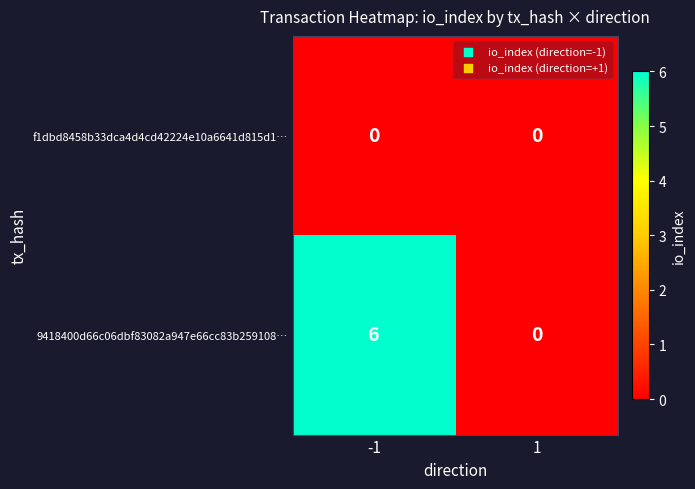

Is it true that 9418400d66c06dbf83082a947e66cc83b259108… equals 0 at 1?

True